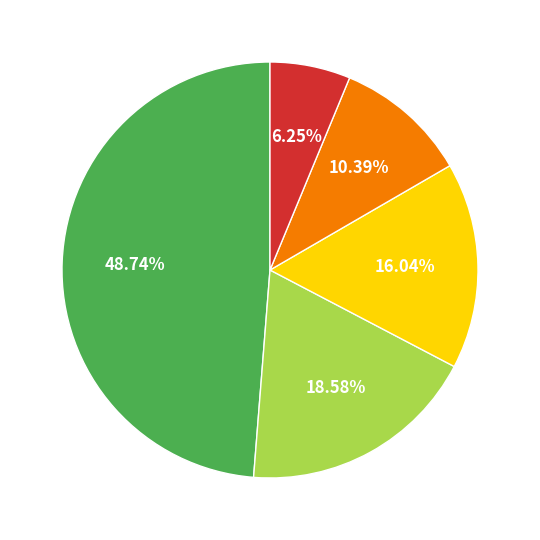

Does any single category account for the majority?

No